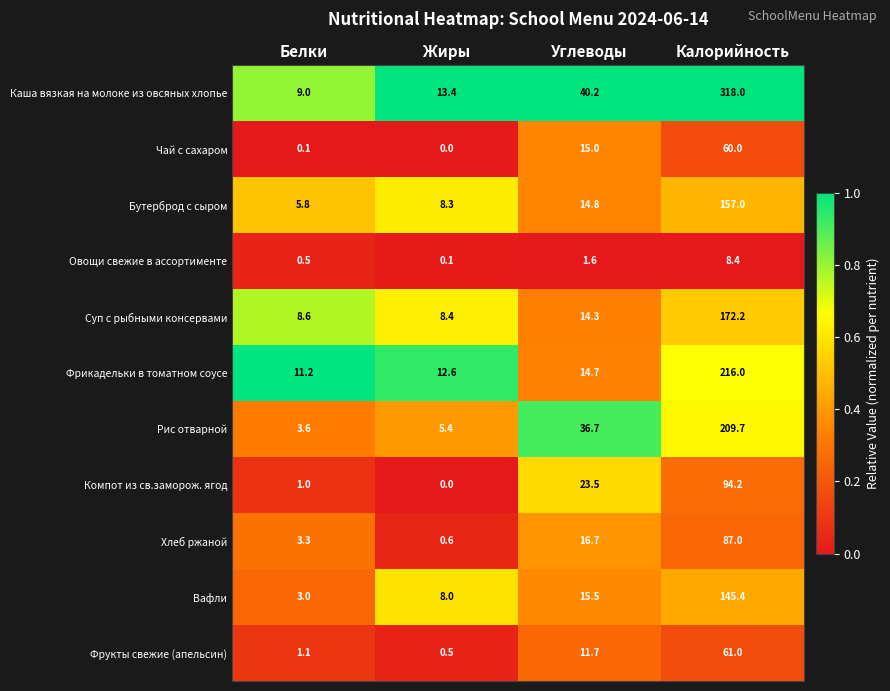

True or false: Овощи свежие в ассортименте has a value of 1.6 at Углеводы.

True